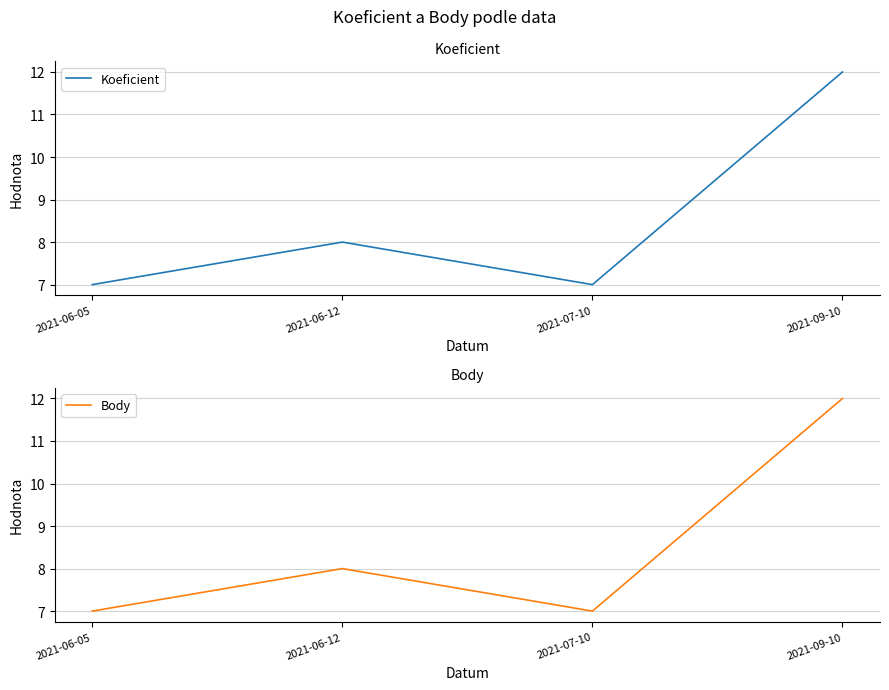

Does the chart have visible grid lines?

Yes